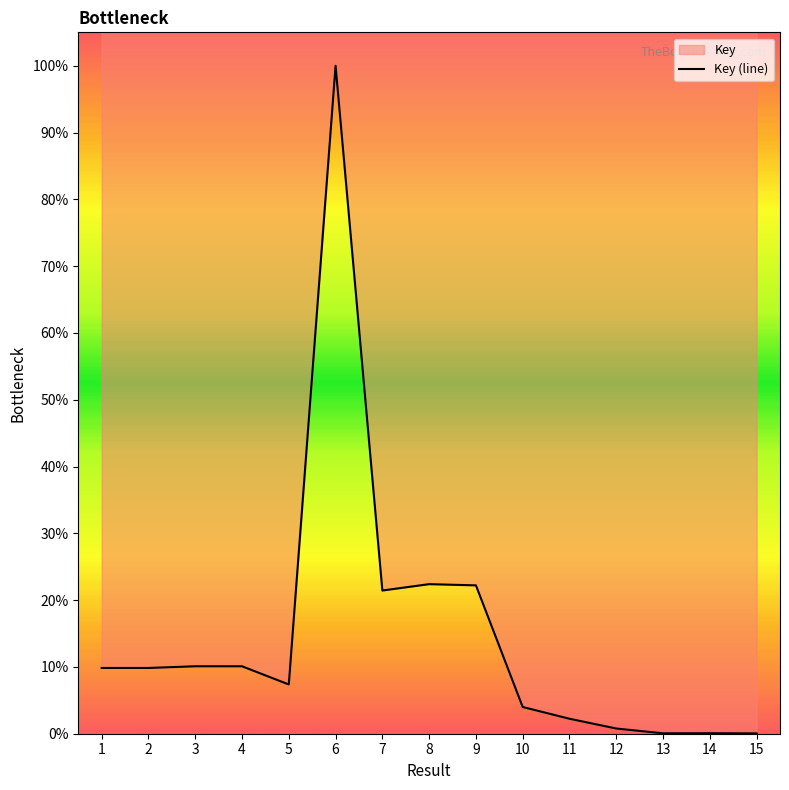

At which label does the data first exceed 9?

1